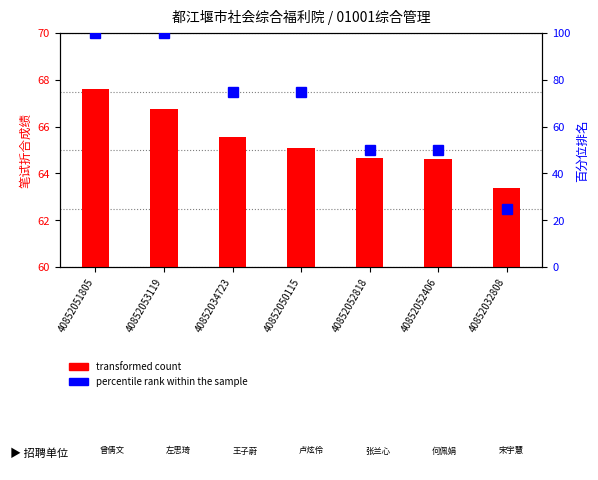

Reading left to right, transcribe all the data shown in this chart.

transformed count: 40852051805=67.6	40852053119=66.8	40852034723=65.5	40852050115=65.1	40852052818=64.7	40852052406=64.6	40852032808=63.4
percentile rank within the sample: 40852051805=100.0	40852053119=100.0	40852034723=75.0	40852050115=75.0	40852052818=50.0	40852052406=50.0	40852032808=25.0